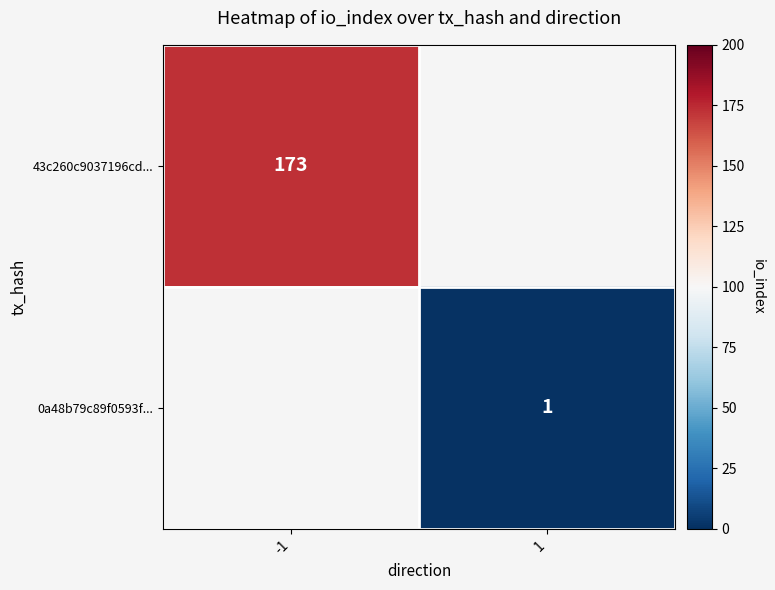

Between 1 and -1, which is larger?

-1